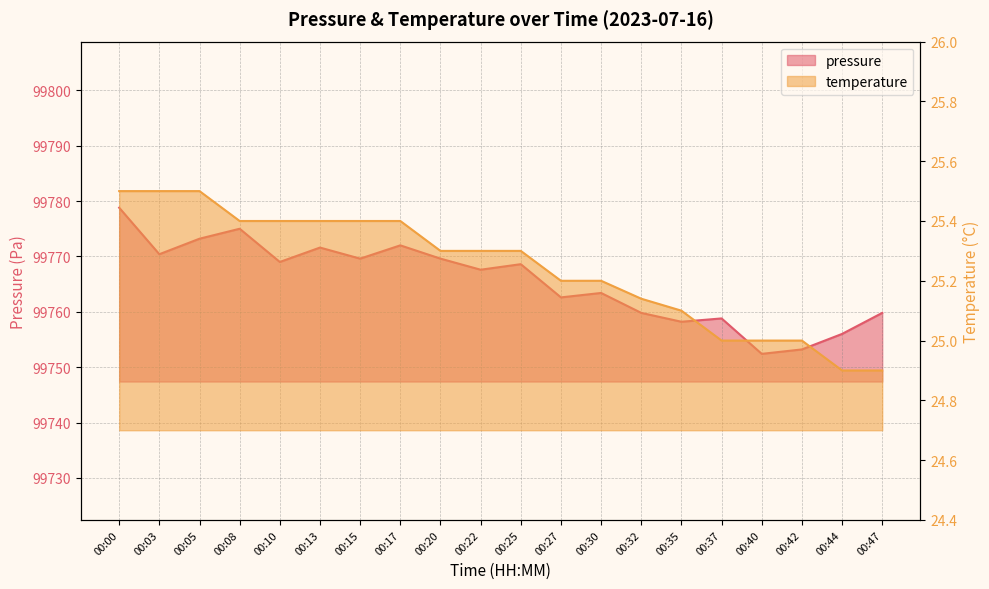

What is the difference between the maximum and second lowest values in the pressure series?

25.6